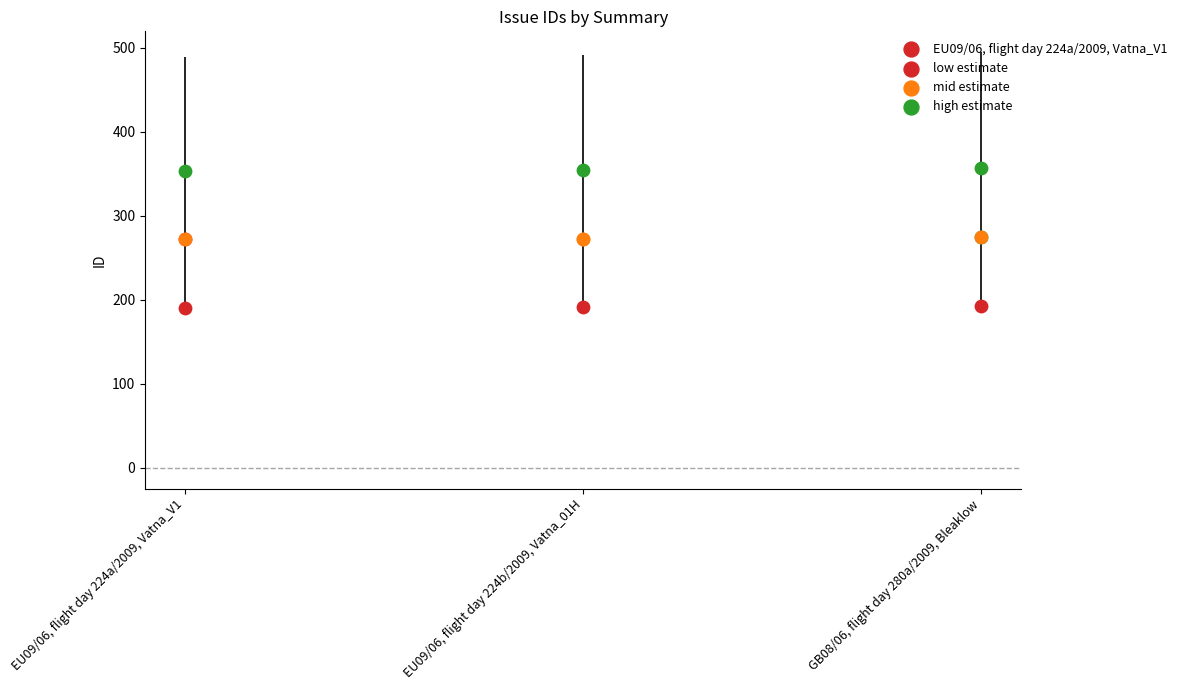

Which series has the largest total across all categories?

high estimate